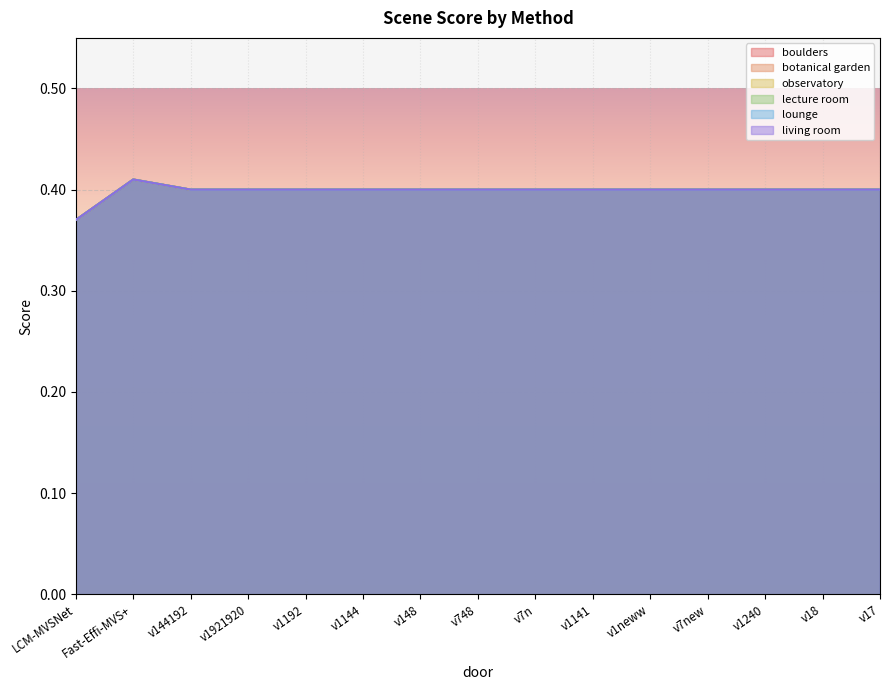

True or false: botanical garden and lounge cross at least once.

False